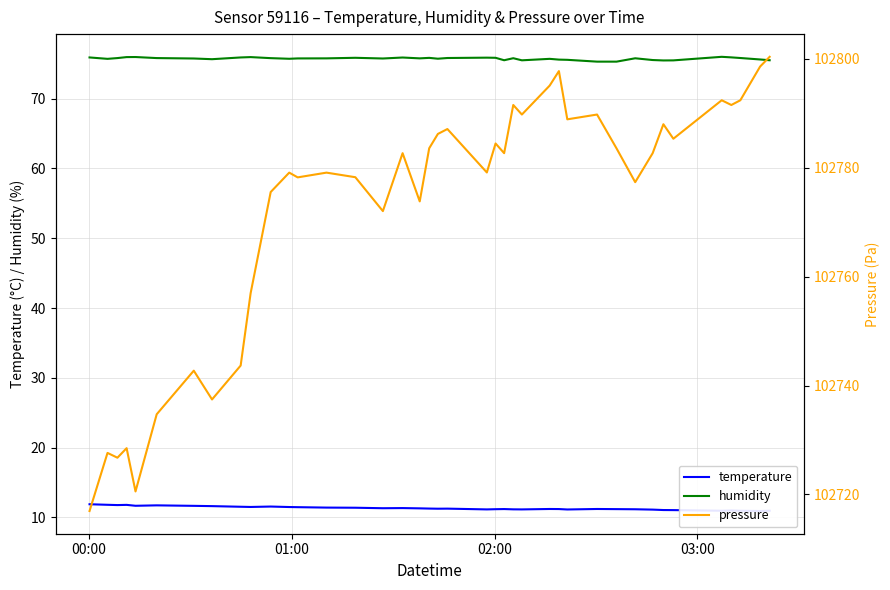

What is the maximum value for humidity?

76.0